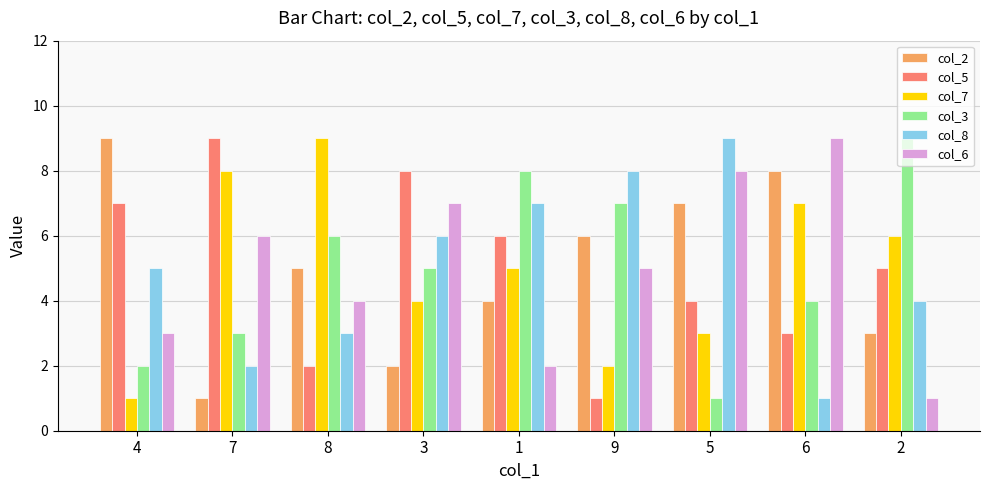

How many distinct data groups are displayed?

6